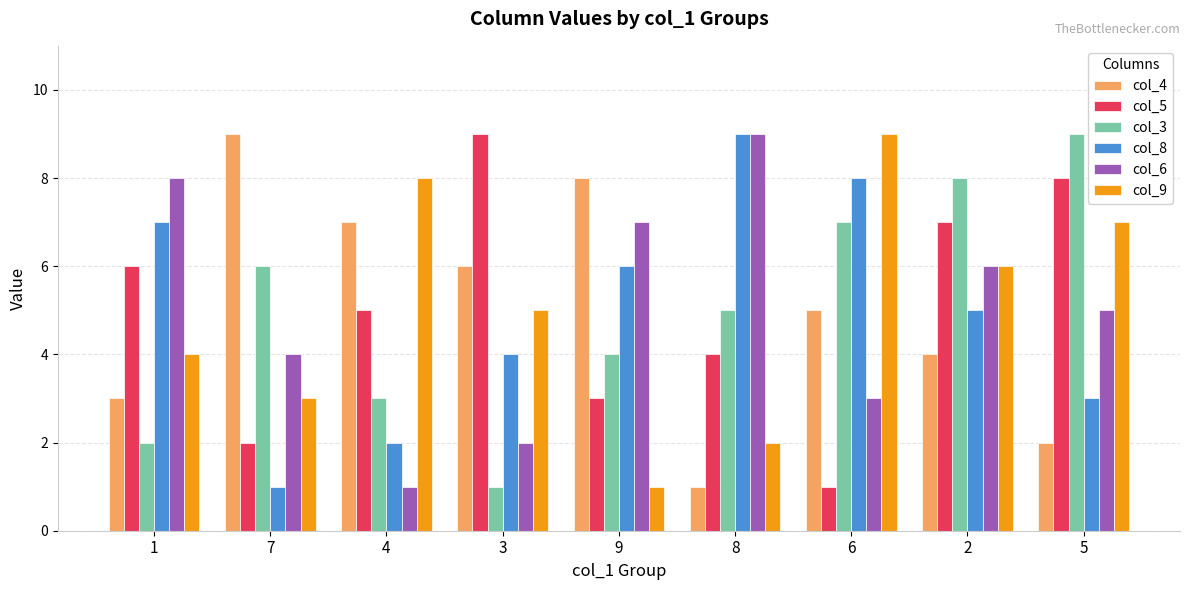

What is the label of the 4th bar from the left?

3